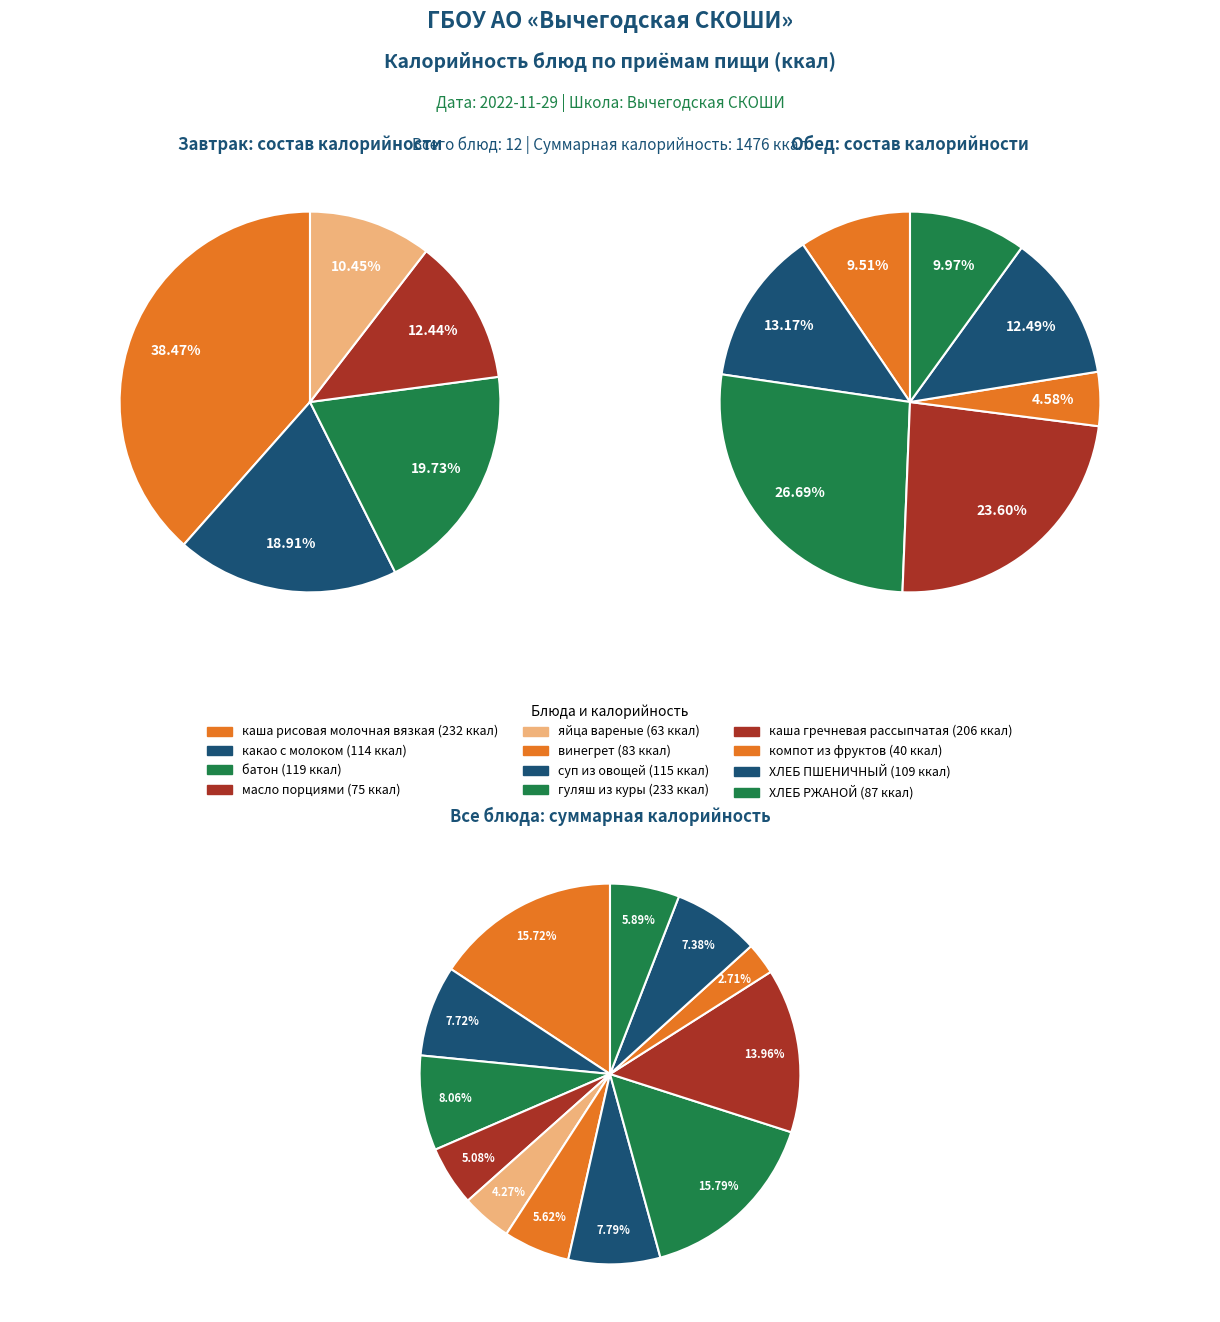

Which slice is the largest?

гуляш из куры